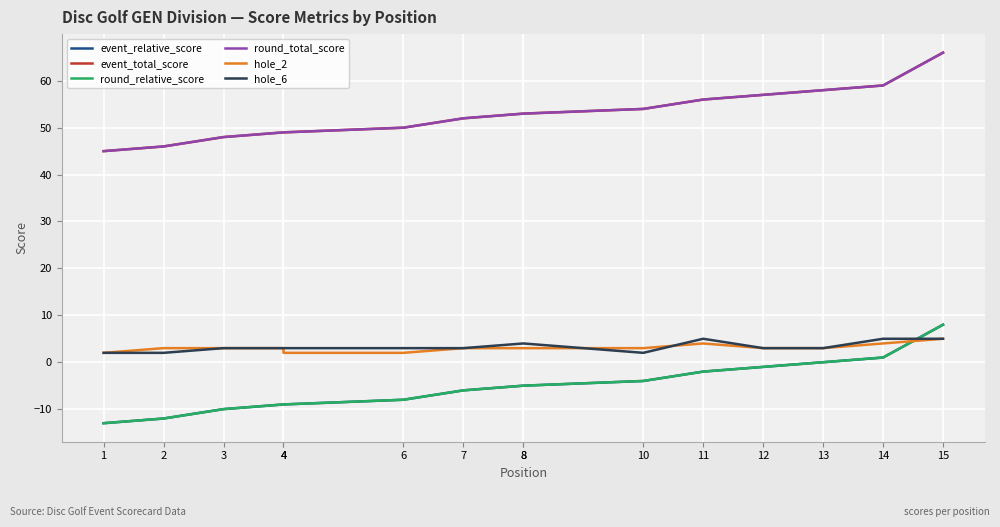

What are all the series names shown in the legend?

event_relative_score, event_total_score, round_relative_score, round_total_score, hole_2, hole_6